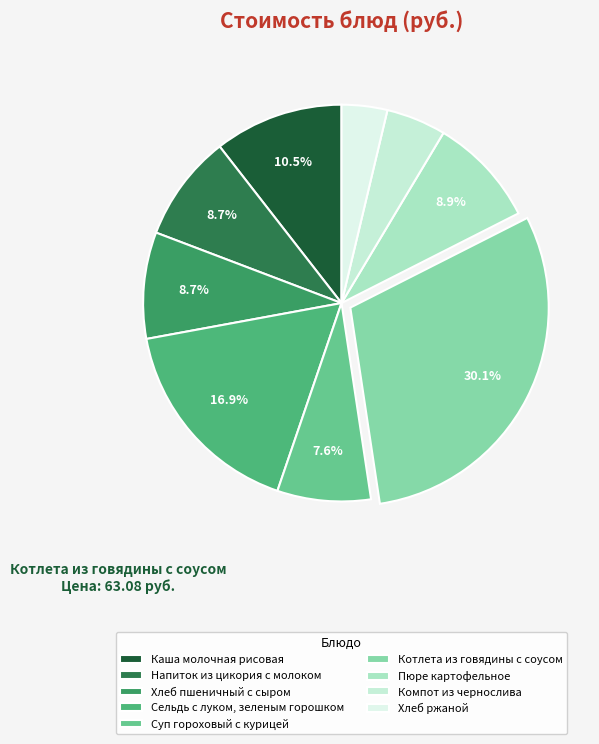

How much of the chart is everything except Хлеб пшеничный с сыром?

91.3%